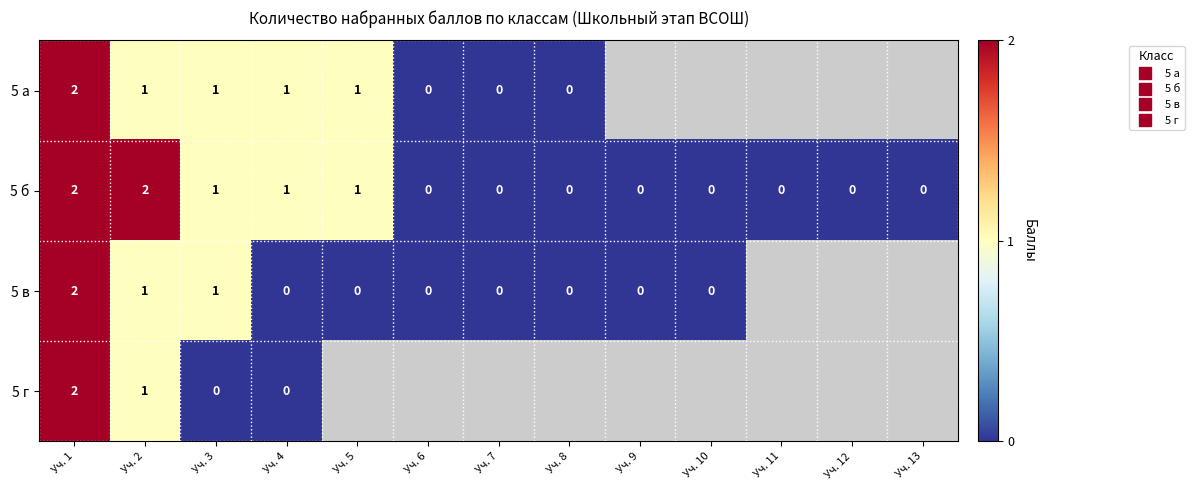

What is the average value of the 5 б series?

0.5